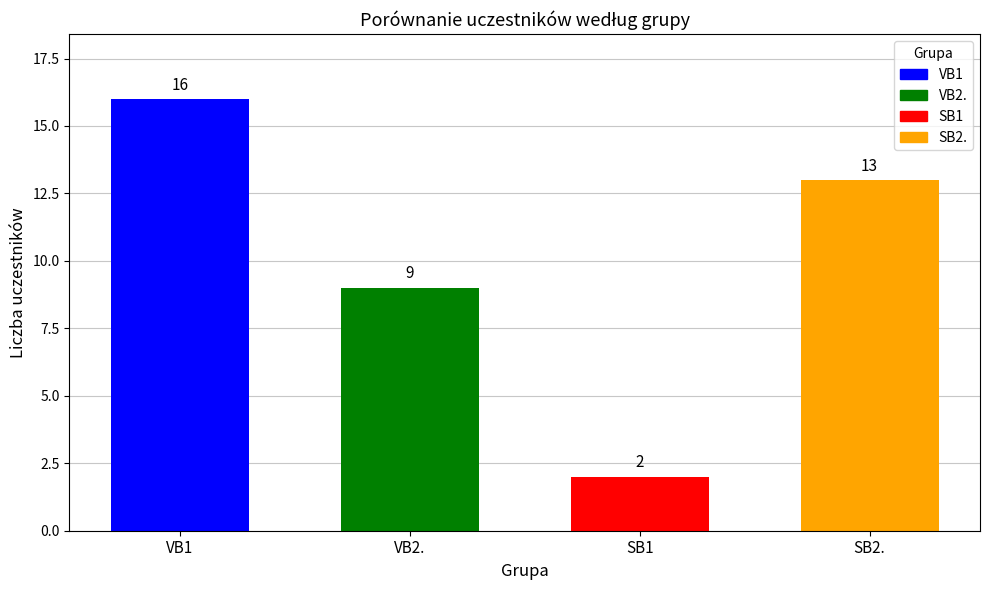

Which has a higher value, VB1 or SB2.?

VB1